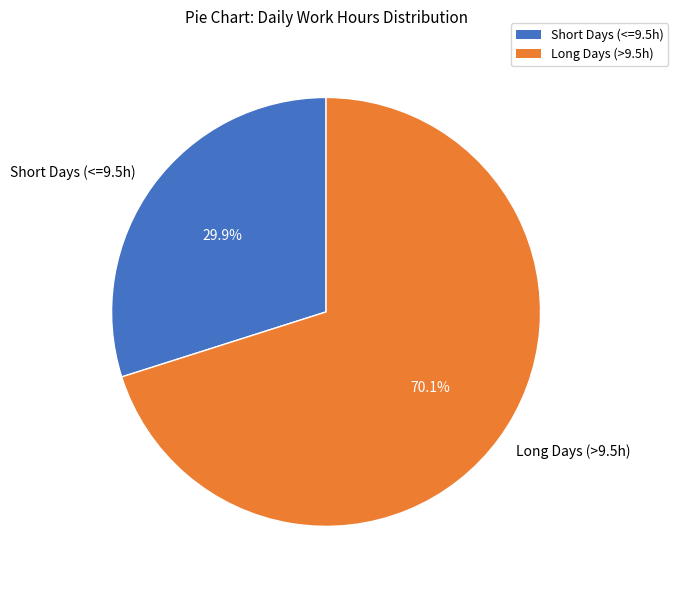

Does any single category account for the majority?

Yes